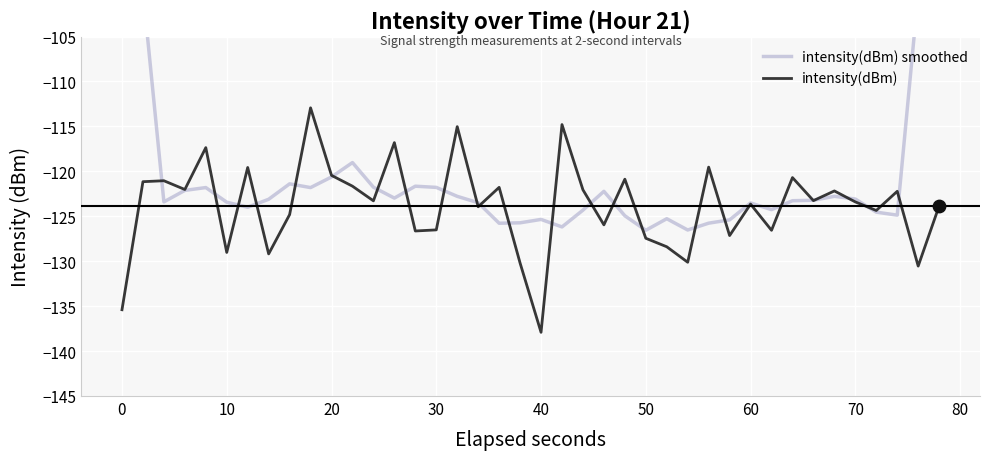

What is the maximum value for intensity(dBm)?

-112.9